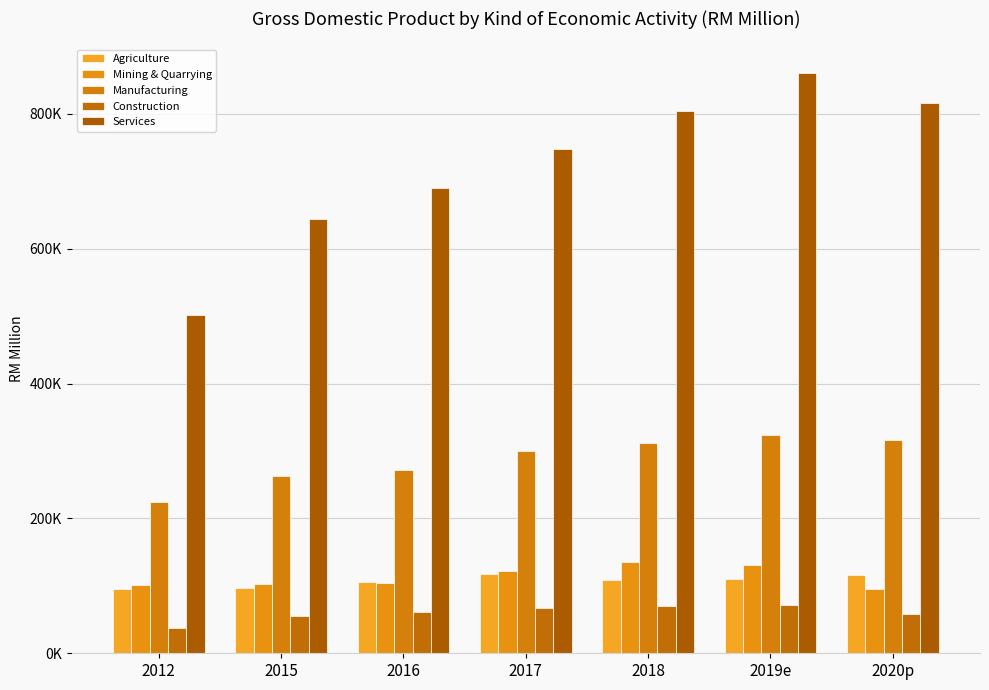

List the series in order of their peak value, lowest first.

Construction, Agriculture, Mining & Quarrying, Manufacturing, Services